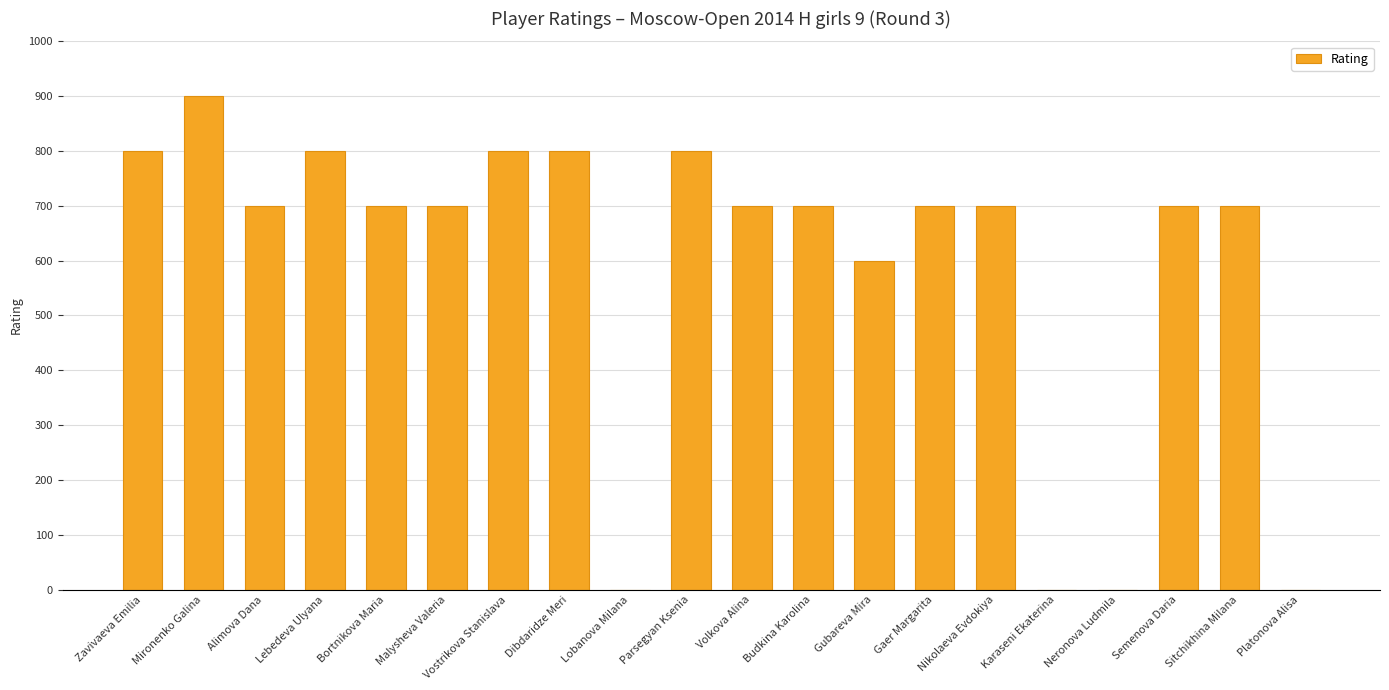

Reading right to left, extract all data points from this chart.

0	700	700	0	0	700	700	600	700	700	800	0	800	800	700	700	800	700	900	800